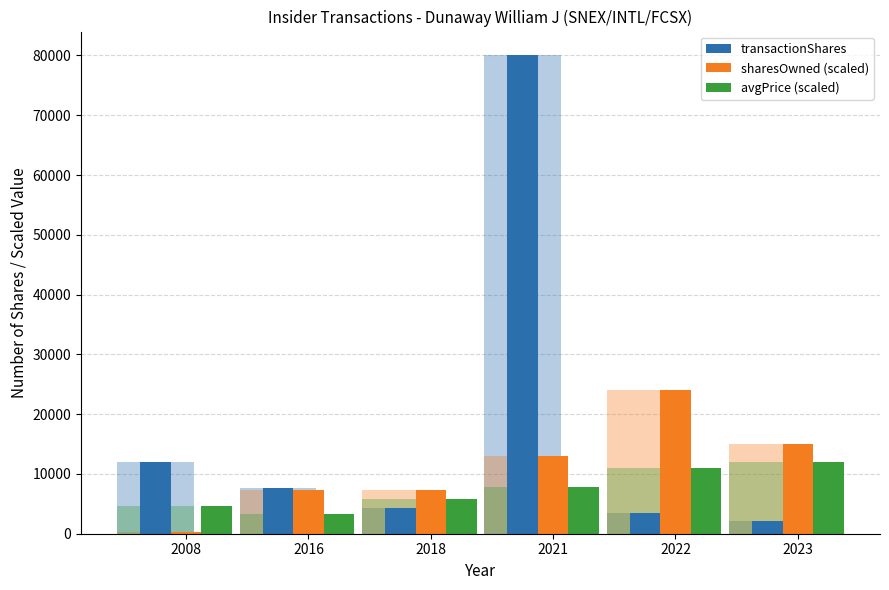

Is the value of avgPrice (scaled) at 2021 greater than the value of sharesOwned (scaled) at 2016?

Yes